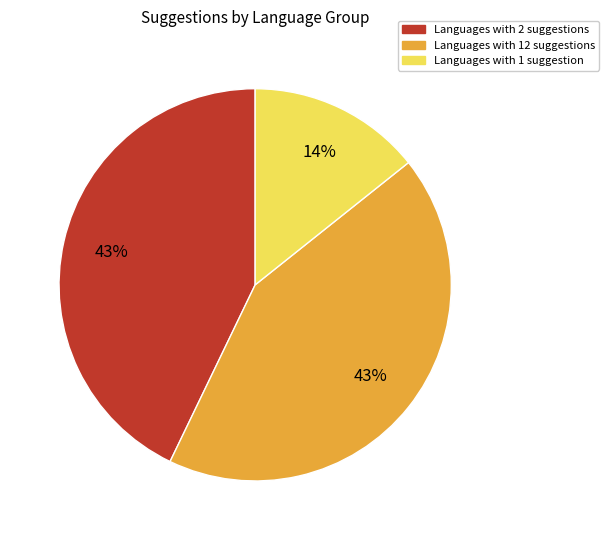

To the nearest percent, what is the average slice percentage?

33%